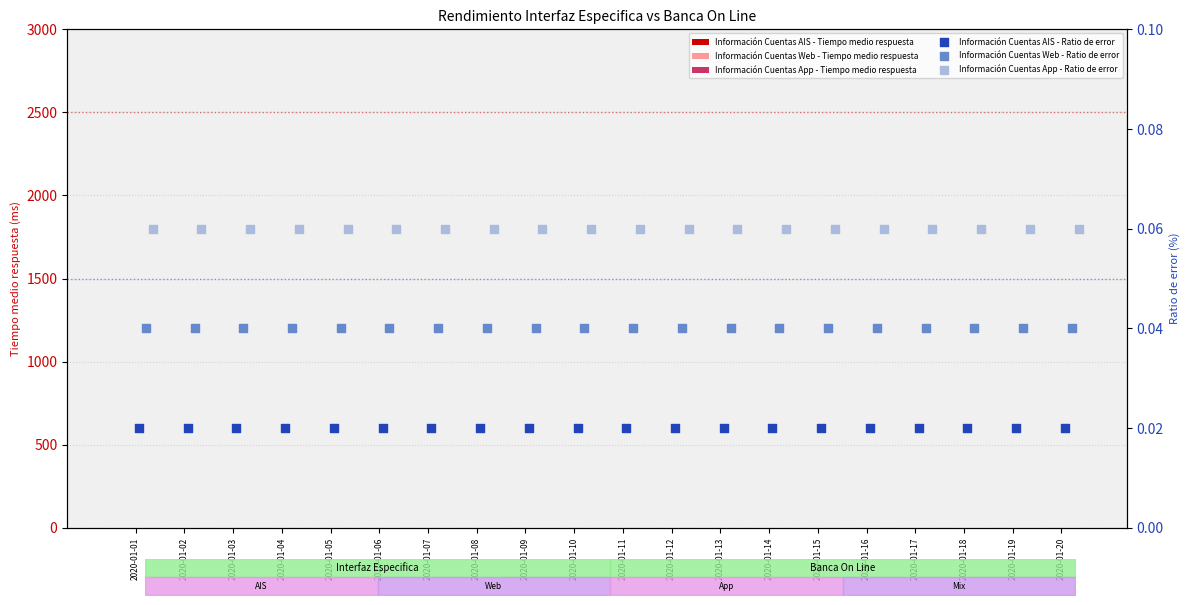

At how many categories does at least one series exceed 0?

20